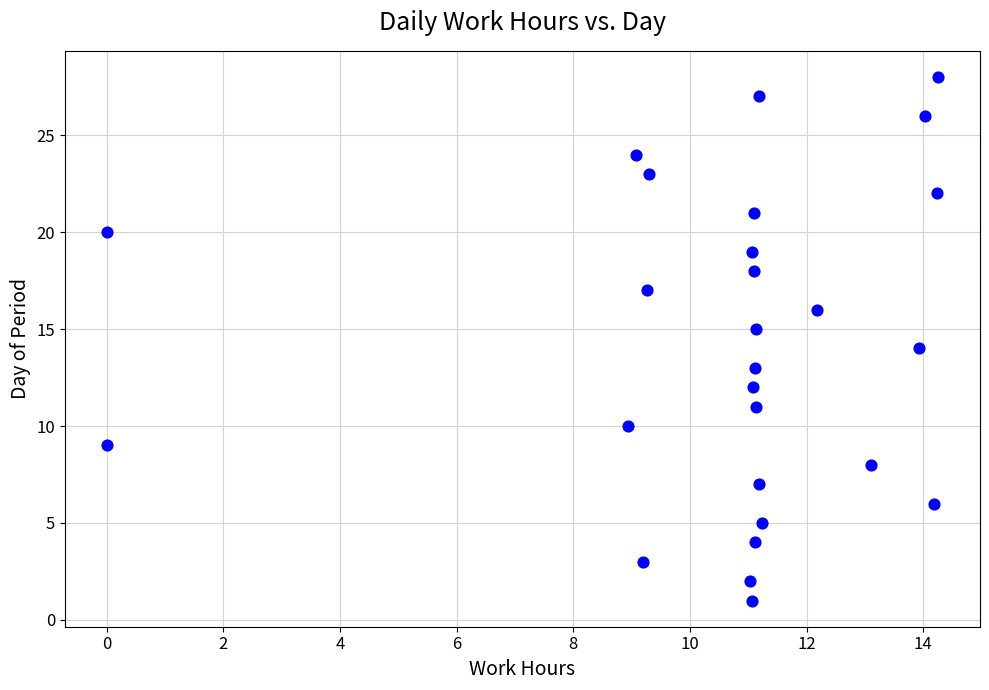

What is the range of Y values (max minus min)?

27